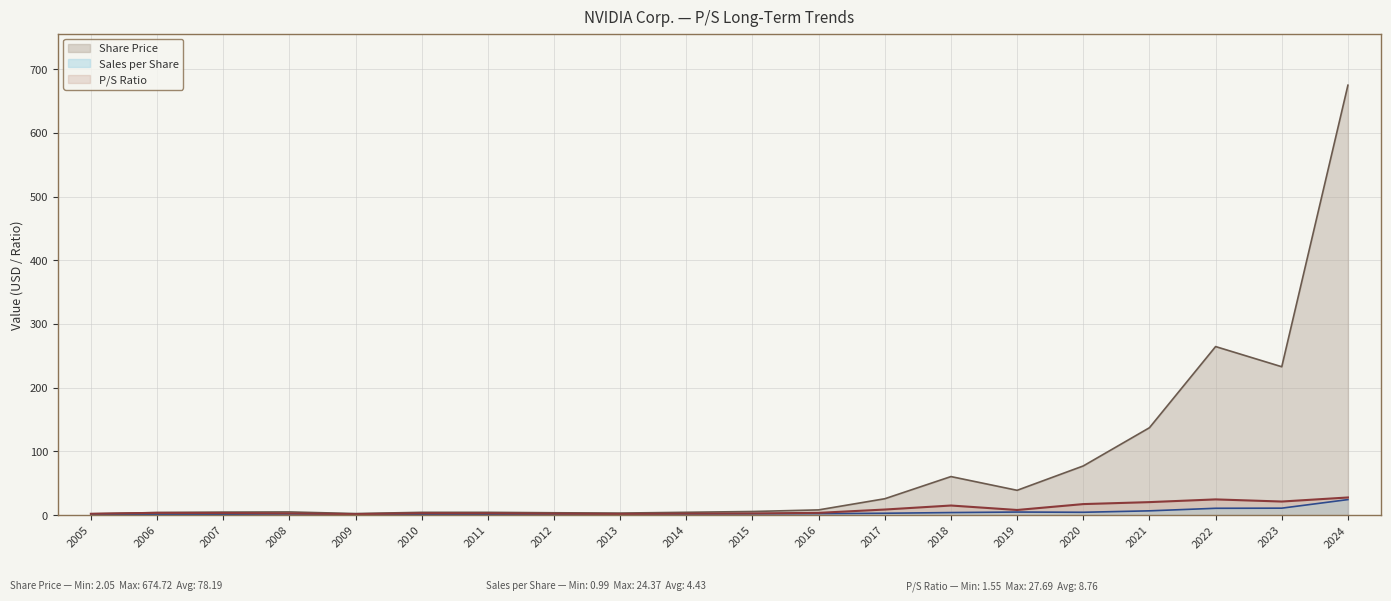

At how many categories does at least one series exceed 470?

1